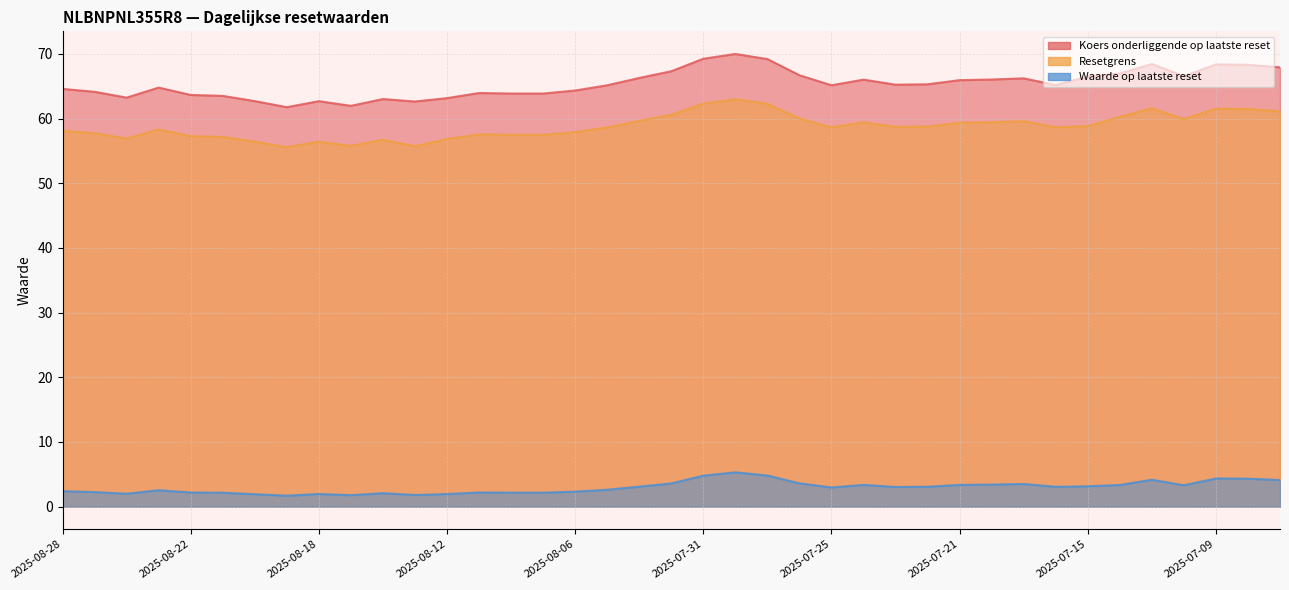

How many values in the Resetgrens series are below 58?

15